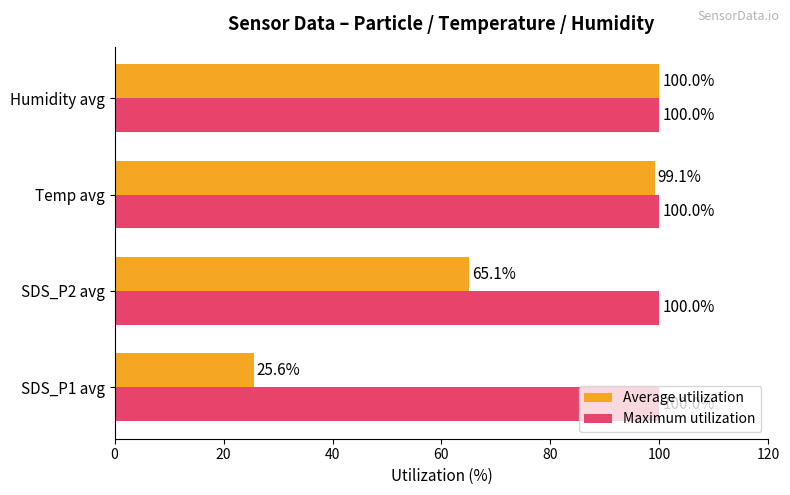

At SDS_P2 avg, list the series in order from largest to smallest.

Maximum utilization, Average utilization